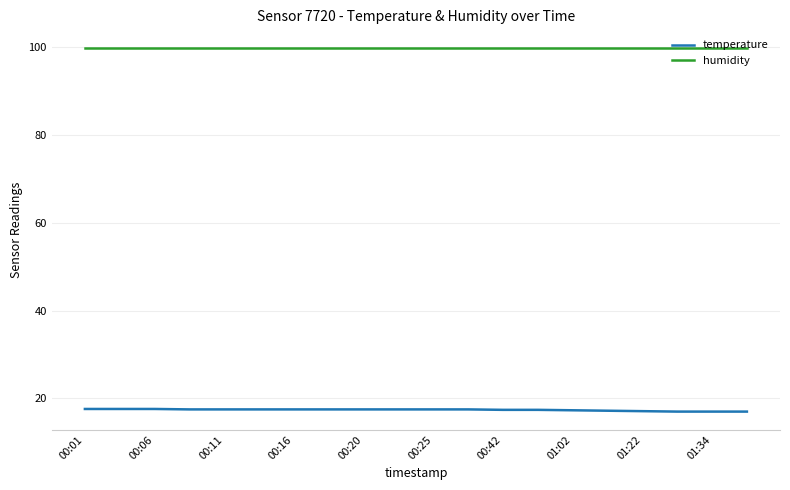

What is the lowest value of the temperature series?

17.0